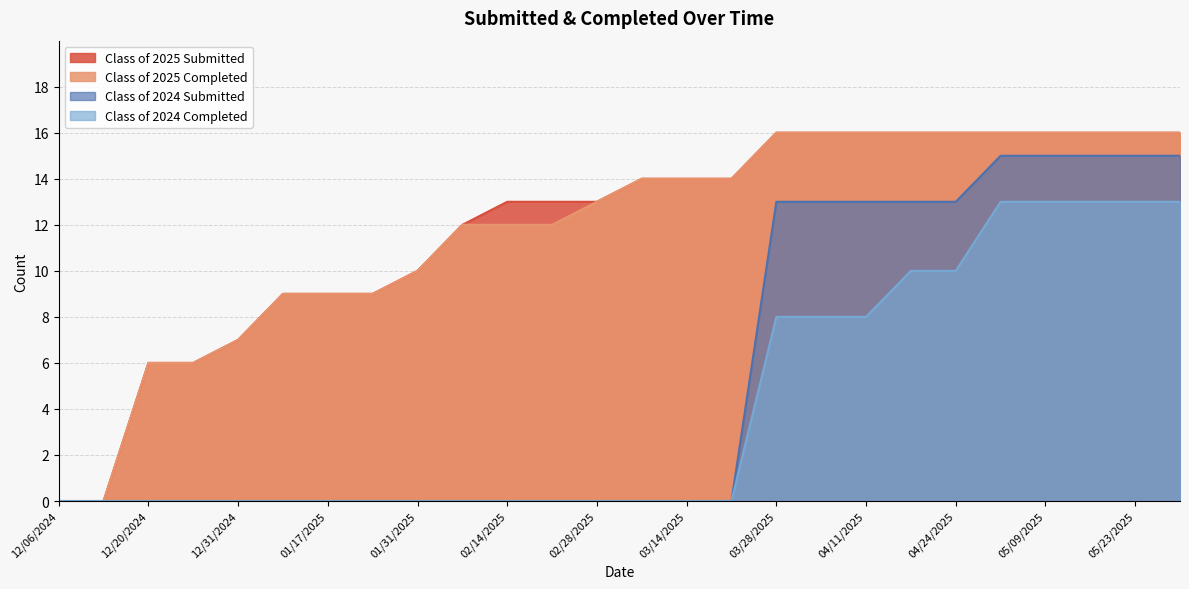

True or false: Class of 2025 Submitted has more than 2 interior local peaks.

False